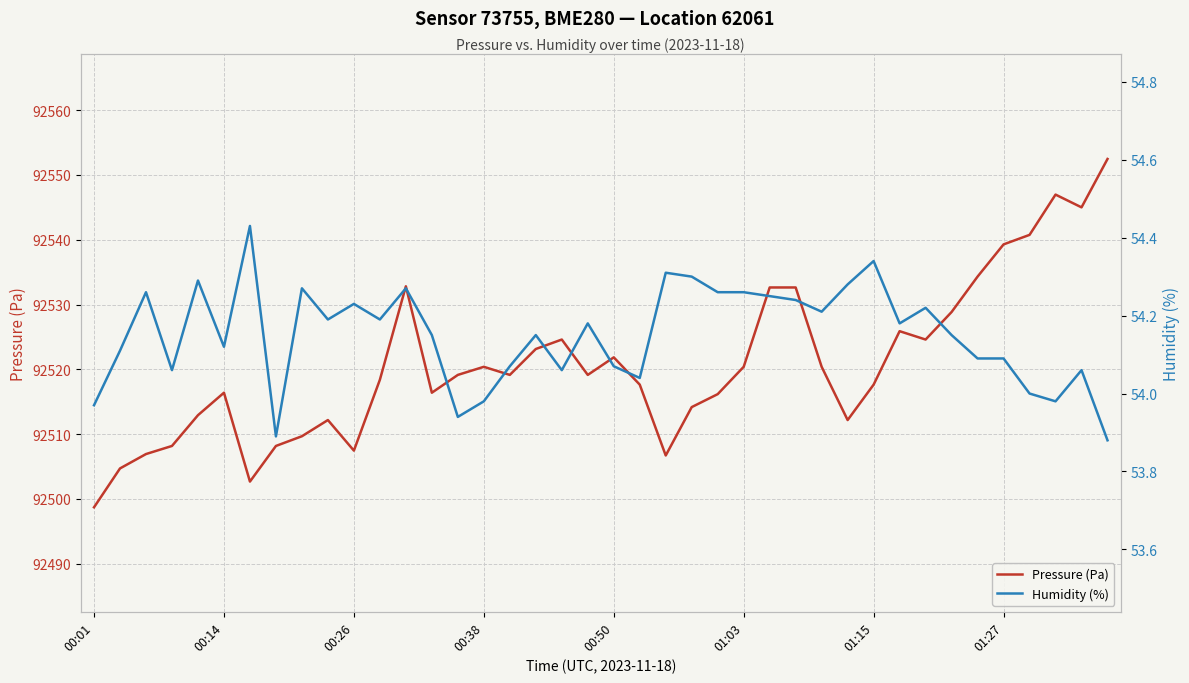

Reading right to left, list all the values displayed in this chart.

Pressure (Pa): 92552.5	92545.0	92547.0	92540.8	92539.3	92534.3	92528.8	92524.6	92525.9	92517.6	92512.2	92520.4	92532.6	92532.6	92520.4	92516.2	92514.2	92506.7	92517.6	92521.8	92519.1	92524.6	92523.1	92519.1	92520.4	92519.1	92516.4	92532.8	92518.4	92507.4	92512.2	92509.7	92508.2	92502.7	92516.4	92512.9	92508.2	92506.9	92504.7	92498.7
Humidity (%): 53.9	54.1	54.0	54.0	54.1	54.1	54.1	54.2	54.2	54.3	54.3	54.2	54.2	54.2	54.3	54.3	54.3	54.3	54.0	54.1	54.2	54.1	54.1	54.1	54.0	53.9	54.1	54.3	54.2	54.2	54.2	54.3	53.9	54.4	54.1	54.3	54.1	54.3	54.1	54.0